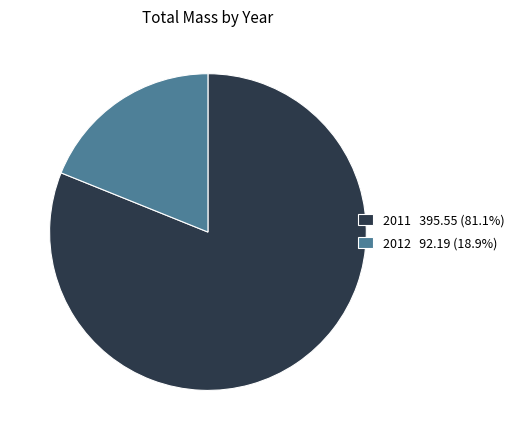

Is 2011 395.55 (81.1%) the majority of the pie?

Yes